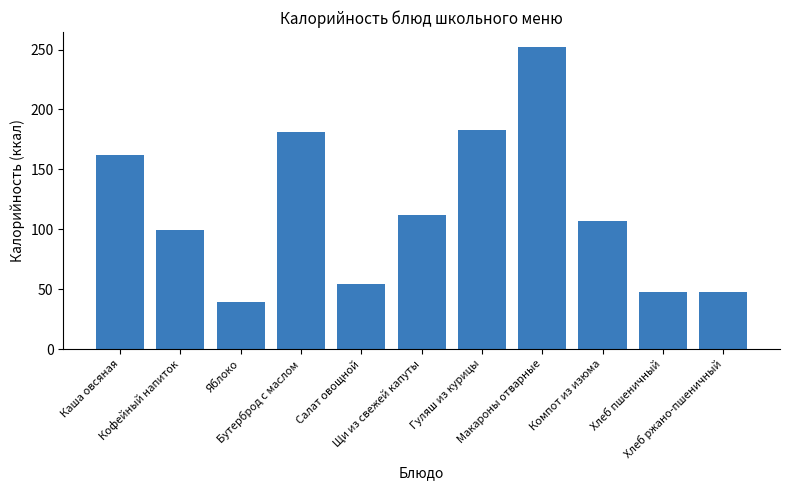

What is the value of the 4th bar from the left?

181